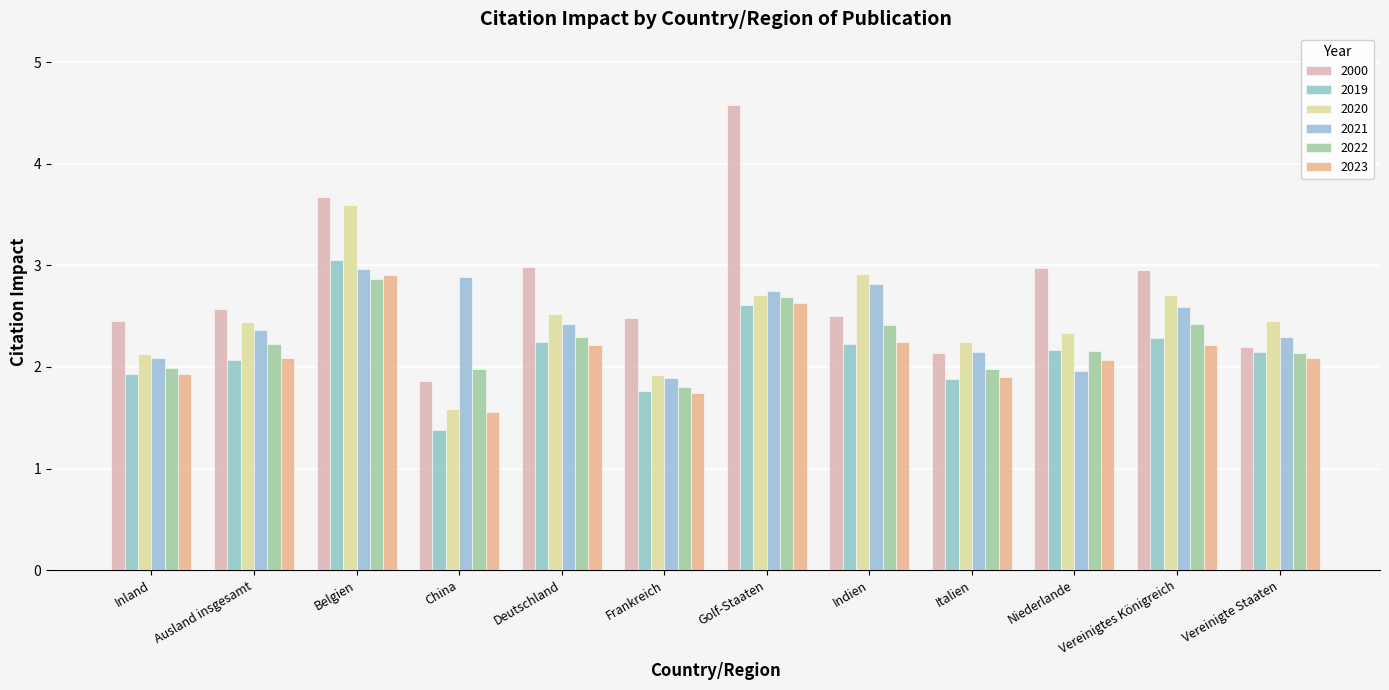

Where is 2020 nearest to the value 2?

Frankreich